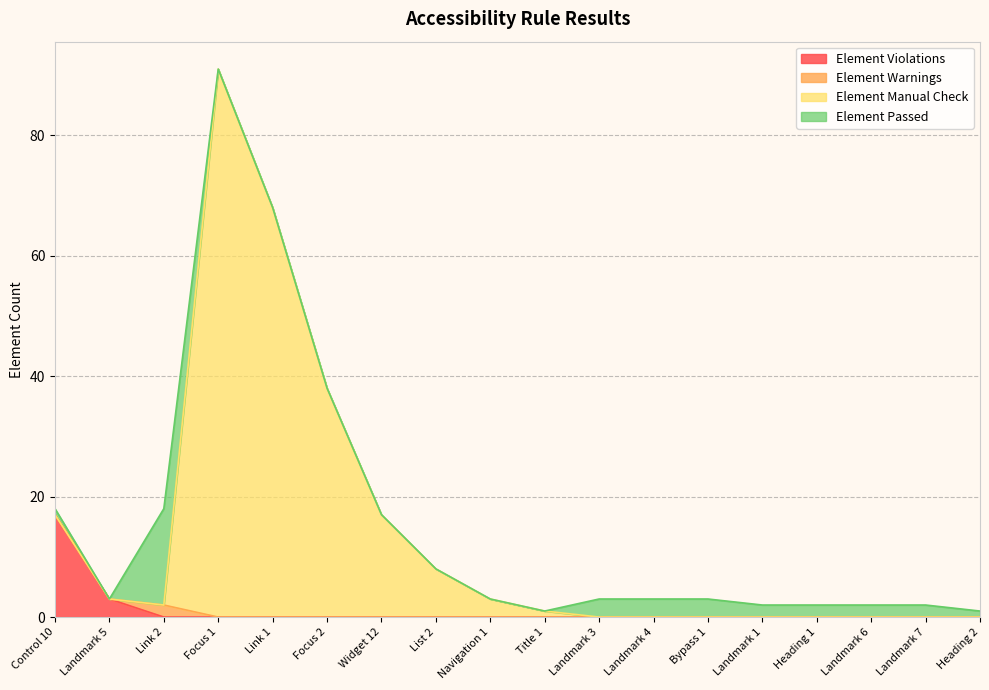

What is the spread (max minus min) of values at Link 1?

68